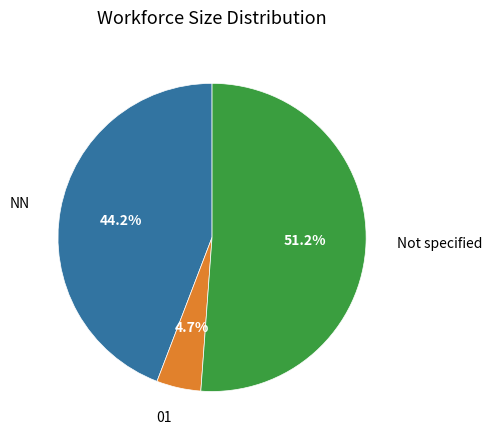

Is there any slice that represents more than half of the pie?

Yes